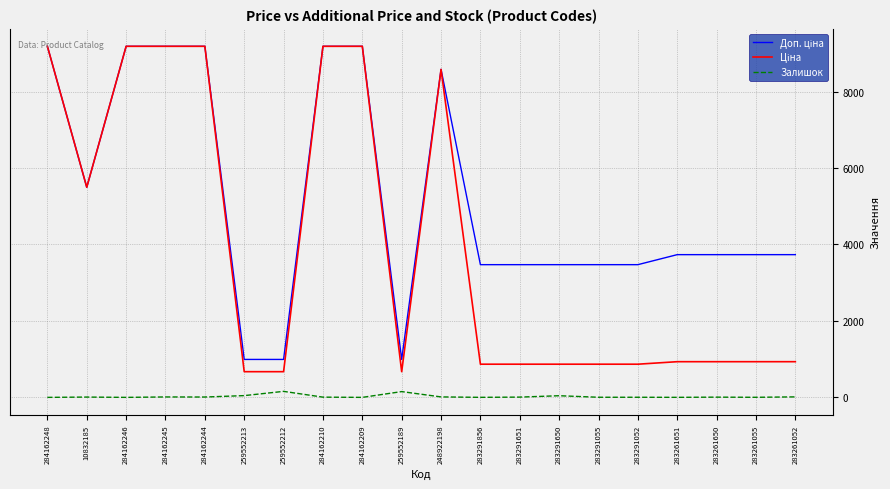

The Ціна series shows 1398.2 at 283291052. True or false?

False